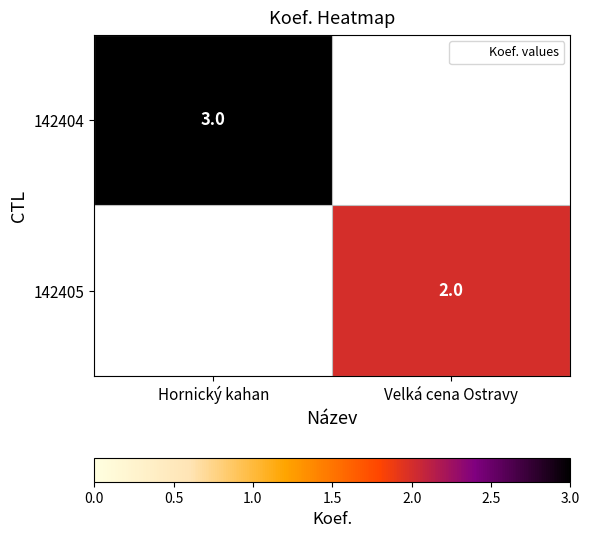

Is it true that 142404 equals 5.2 at Hornický kahan?

False